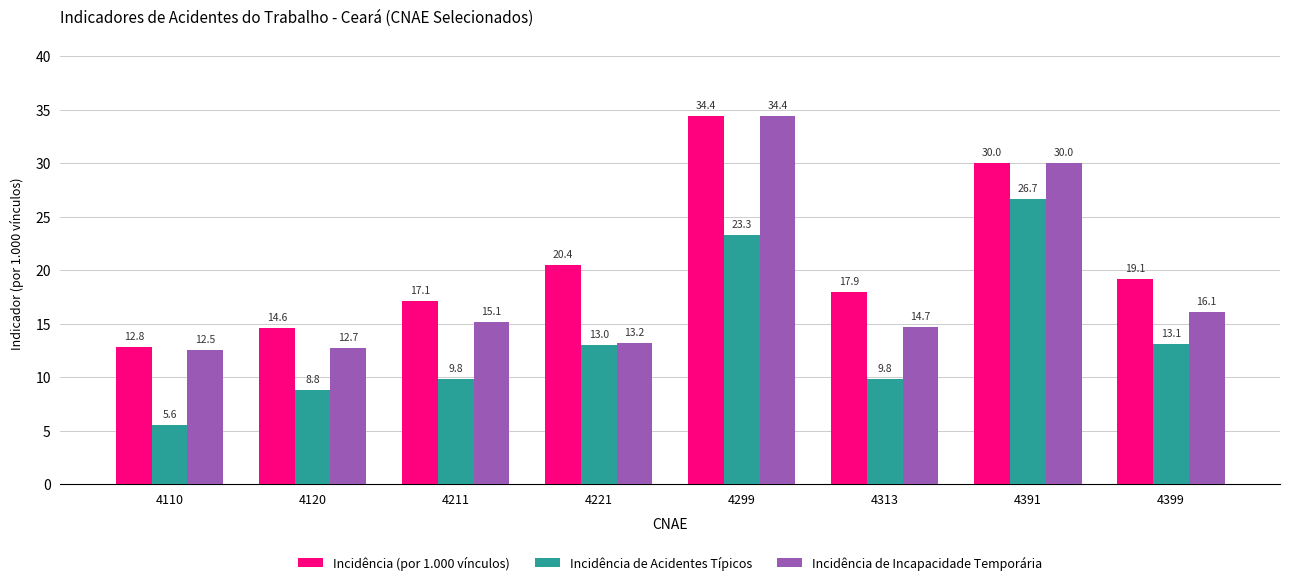

At which label does Incidência de Acidentes Típicos reach its minimum?

4110